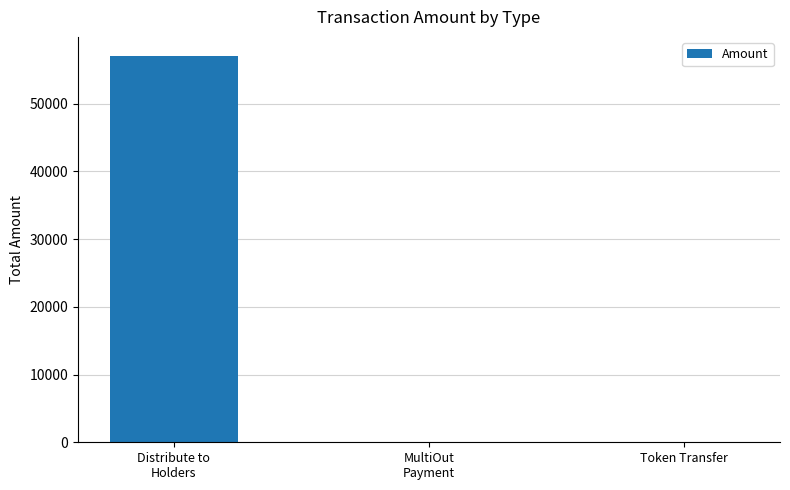

What is the sum of all values?

57010.0